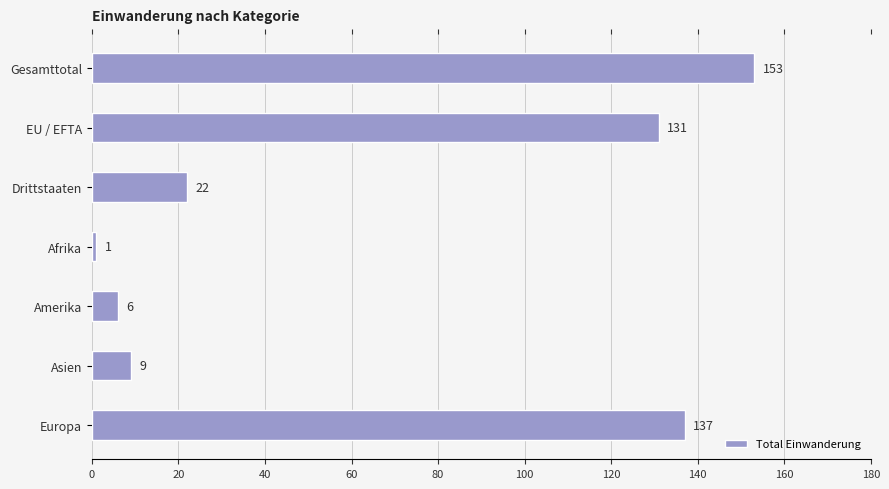

List the labels in order of value, largest first.

Gesamttotal, Europa, EU / EFTA, Drittstaaten, Asien, Amerika, Afrika